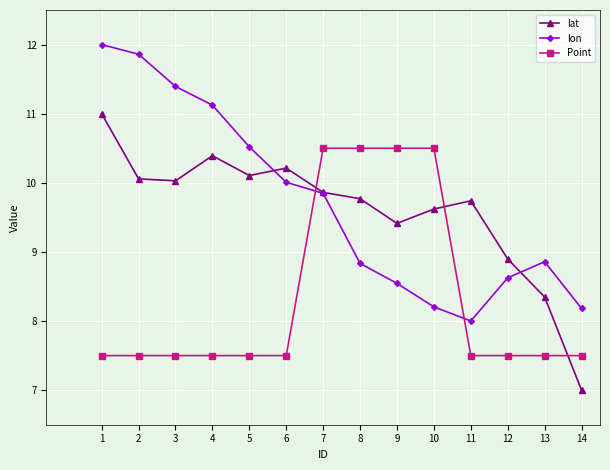

True or false: lat has more than 2 points higher than both neighbors.

True